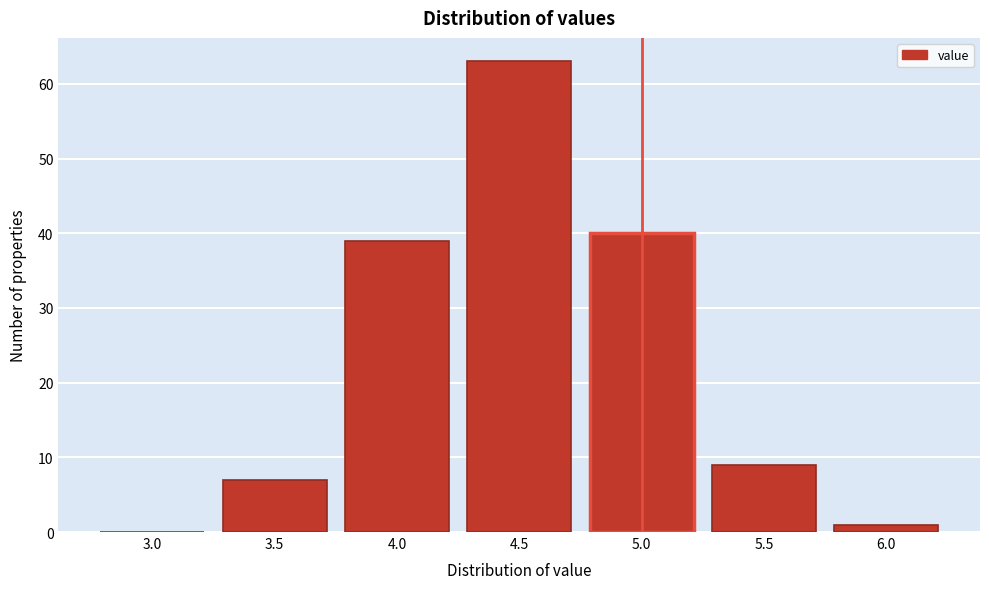

Reading right to left, extract all data points from this chart.

6.0=1	5.5=9	5.0=40	4.5=63	4.0=39	3.5=7	3.0=0